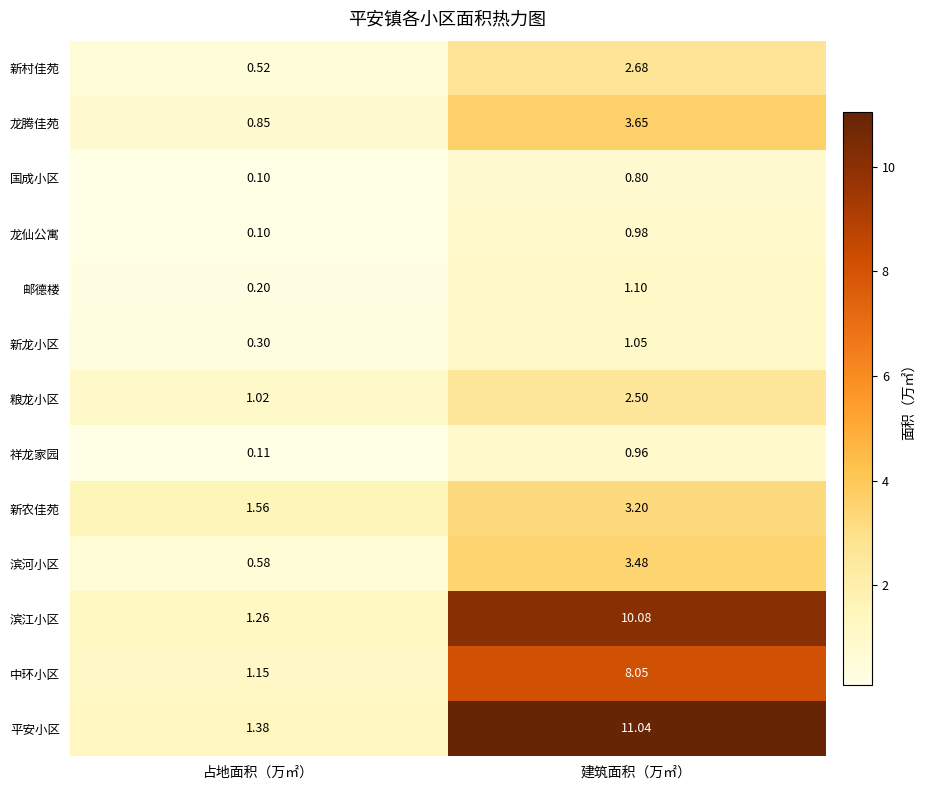

How many data points does each series have?

2